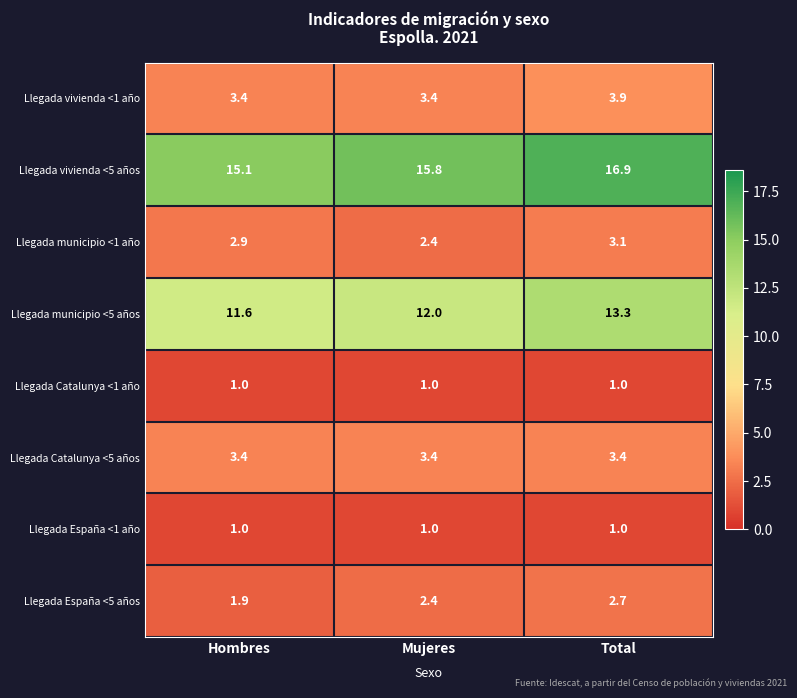

Is it true that Llegada España <1 año equals 1.0 at Total?

True